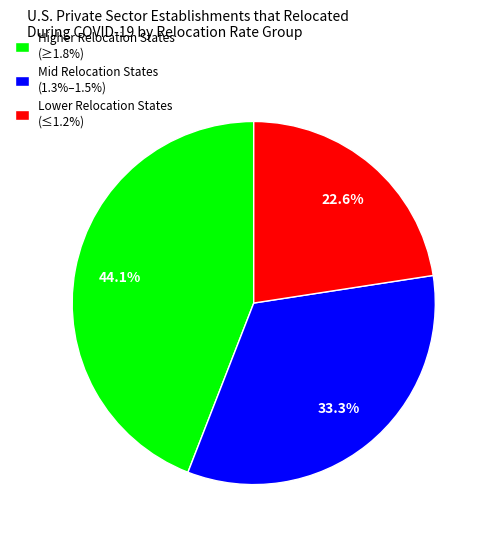

What is the ratio of the value at Lower Relocation States (≤1.2%) to the value at Mid Relocation States (1.3%–1.5%)?

0.7